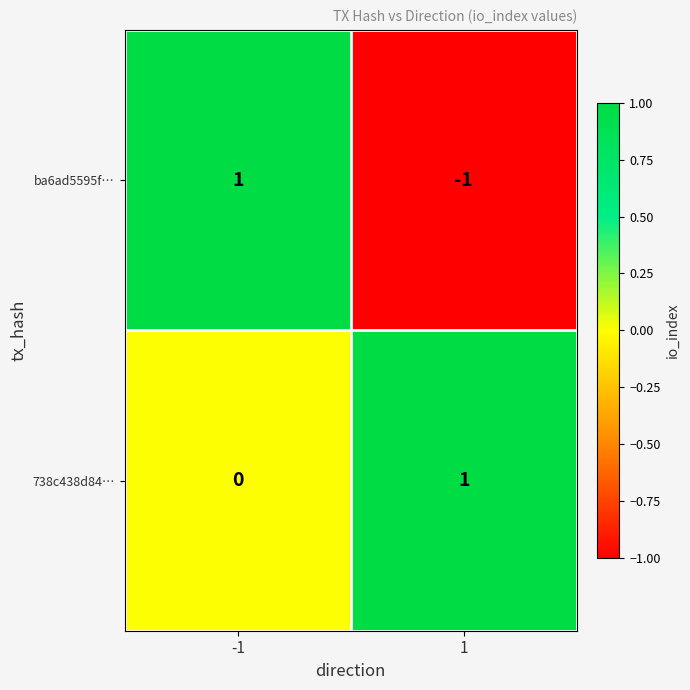

Which series has the largest range (max minus min)?

ba6ad5595f…